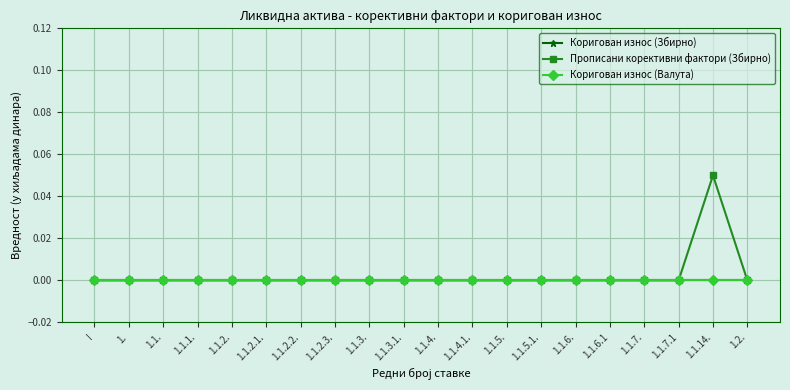

Reading left to right, list all the values displayed in this chart.

Коригован износ (Збирно): I=0.0	1.=0.0	1.1.=0.0	1.1.1.=0.0	1.1.2.=0.0	1.1.2.1.=0.0	1.1.2.2.=0.0	1.1.2.3.=0.0	1.1.3.=0.0	1.1.3.1.=0.0	1.1.4.=0.0	1.1.4.1.=0.0	1.1.5.=0.0	1.1.5.1.=0.0	1.1.6.=0.0	1.1.6.1=0.0	1.1.7.=0.0	1.1.7.1=0.0	1.1.14.=0.0	1.2.=0.0
Прописани корективни фактори (Збирно): I=0.0	1.=0.0	1.1.=0.0	1.1.1.=0.0	1.1.2.=0.0	1.1.2.1.=0.0	1.1.2.2.=0.0	1.1.2.3.=0.0	1.1.3.=0.0	1.1.3.1.=0.0	1.1.4.=0.0	1.1.4.1.=0.0	1.1.5.=0.0	1.1.5.1.=0.0	1.1.6.=0.0	1.1.6.1=0.0	1.1.7.=0.0	1.1.7.1=0.0	1.1.14.=0.1	1.2.=0.0
Коригован износ (Валута): I=0.0	1.=0.0	1.1.=0.0	1.1.1.=0.0	1.1.2.=0.0	1.1.2.1.=0.0	1.1.2.2.=0.0	1.1.2.3.=0.0	1.1.3.=0.0	1.1.3.1.=0.0	1.1.4.=0.0	1.1.4.1.=0.0	1.1.5.=0.0	1.1.5.1.=0.0	1.1.6.=0.0	1.1.6.1=0.0	1.1.7.=0.0	1.1.7.1=0.0	1.1.14.=0.0	1.2.=0.0